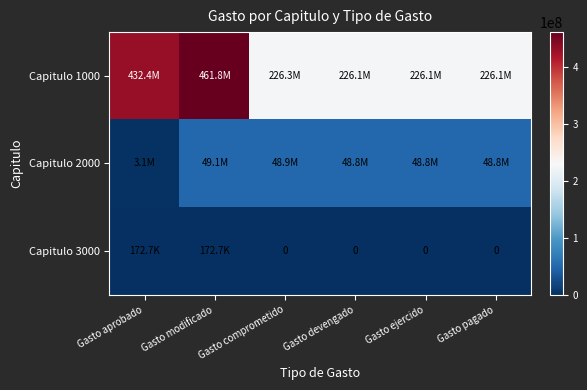

How many data points does each series have?

6